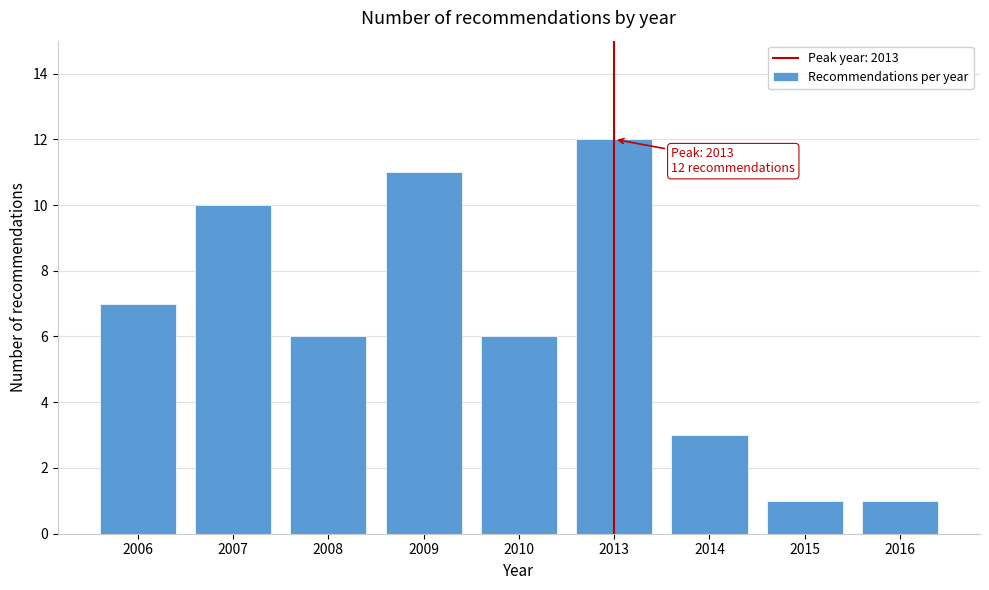

Reading left to right, what are all the values shown in this chart?

7	10	6	11	6	12	3	1	1